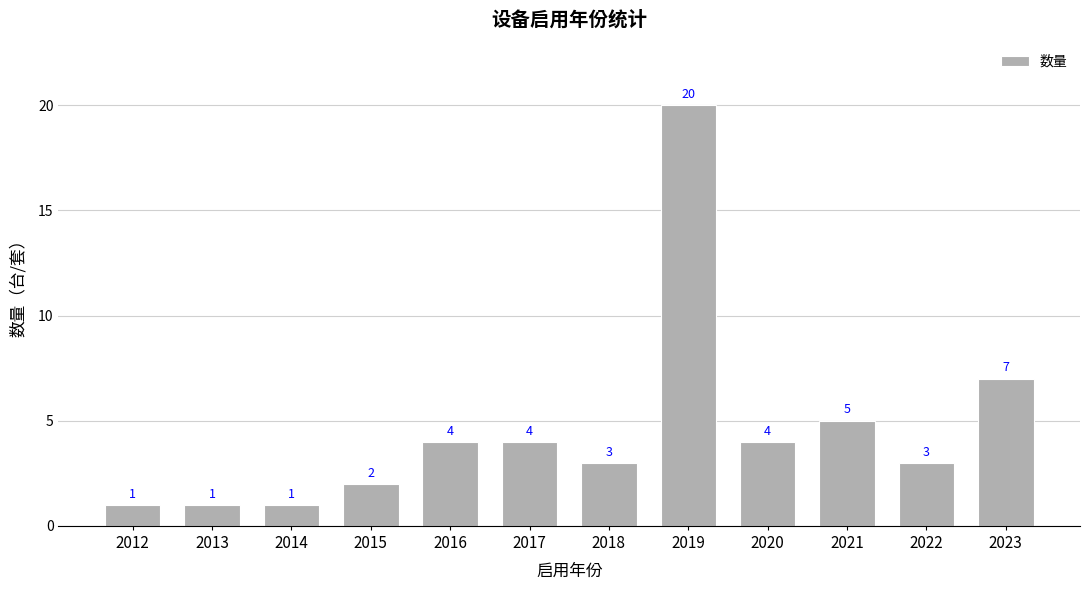

Where is the data nearest to the value 10?

2023